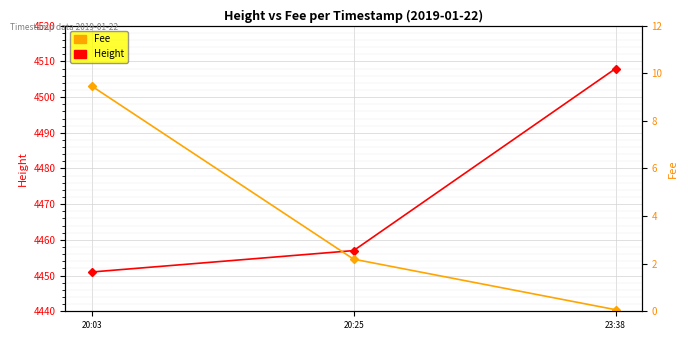

What is the minimum value shown in the chart?

0.1